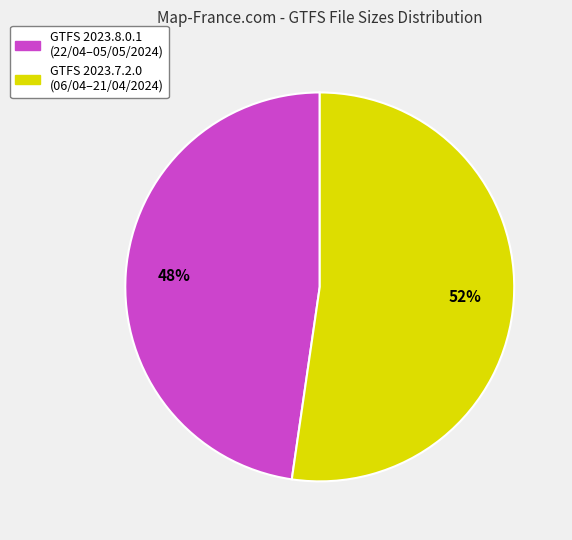

The GTFS 2023.8.0.1 (22/04–05/05/2024) slice represents 59% of the pie. True or false?

False